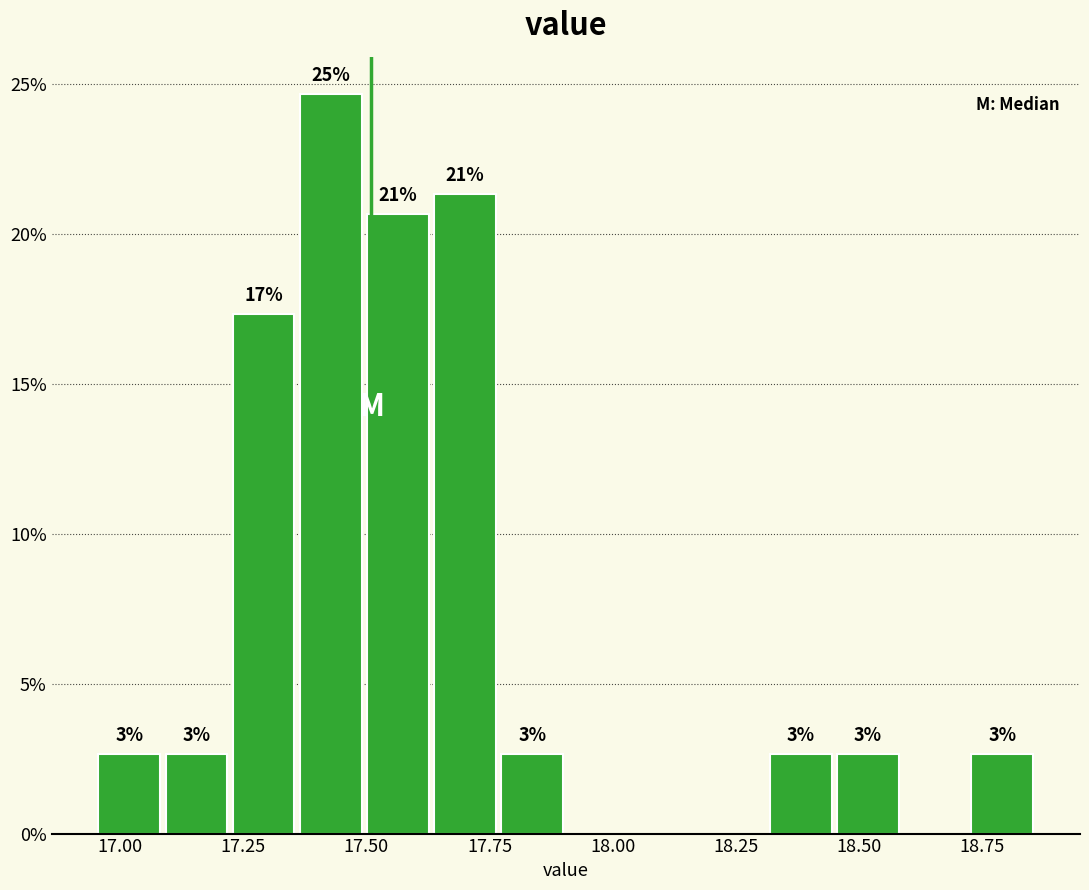

Around what value on the x-axis is the tallest bar? Give the approximate position of its centre, as read against the axis.

17.45